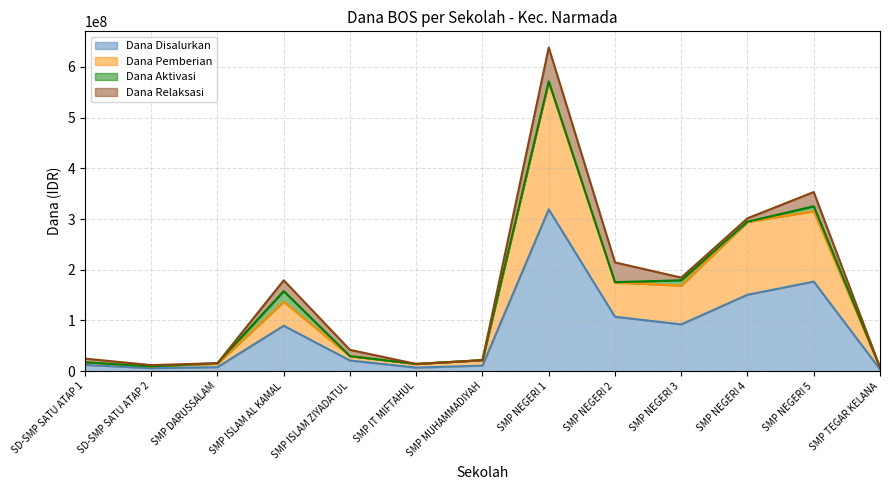

At which category is the sum across all series the highest?

SMP NEGERI 1